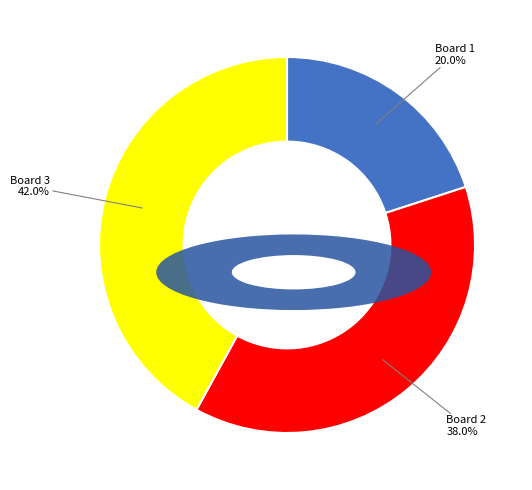

Does any single category account for the majority?

No